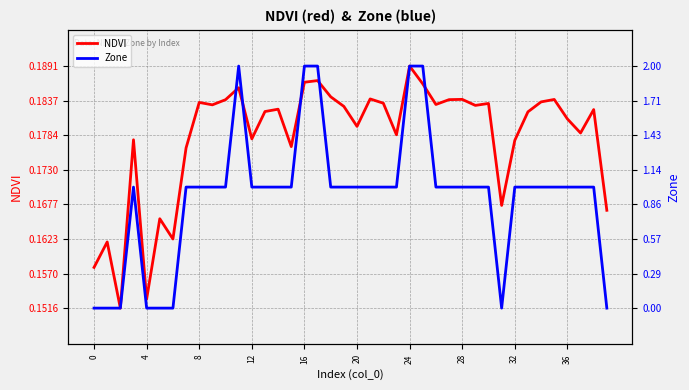

How many intersections are there between NDVI and Zone?

6